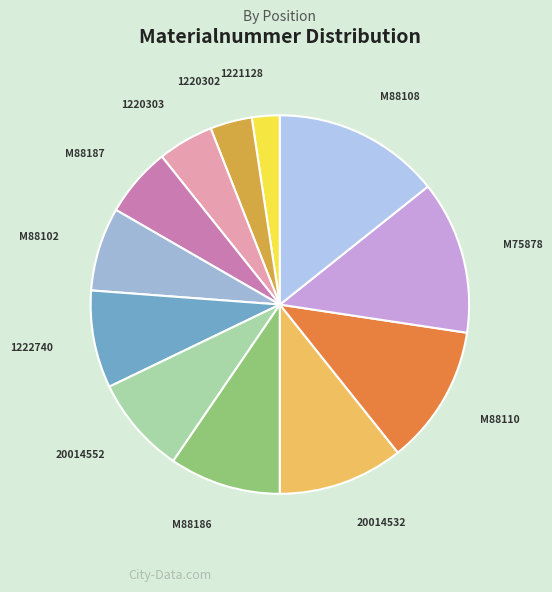

Does any single category account for the majority?

No